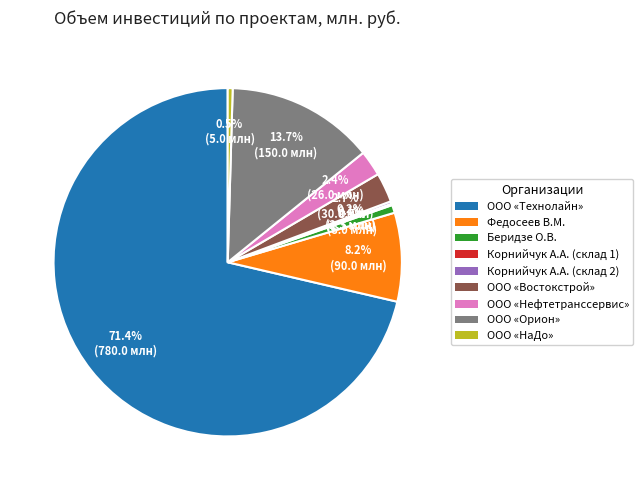

To the nearest percent, what portion does ООО «Нефтетранссервис» represent?

2%